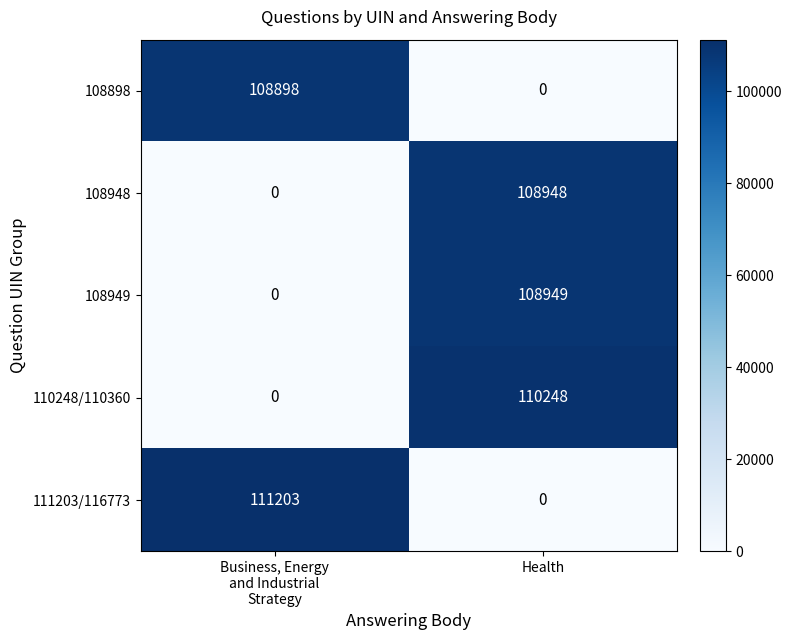

Rank the series by their maximum value, from highest to lowest.

111203/116773, 110248/110360, 108949, 108948, 108898